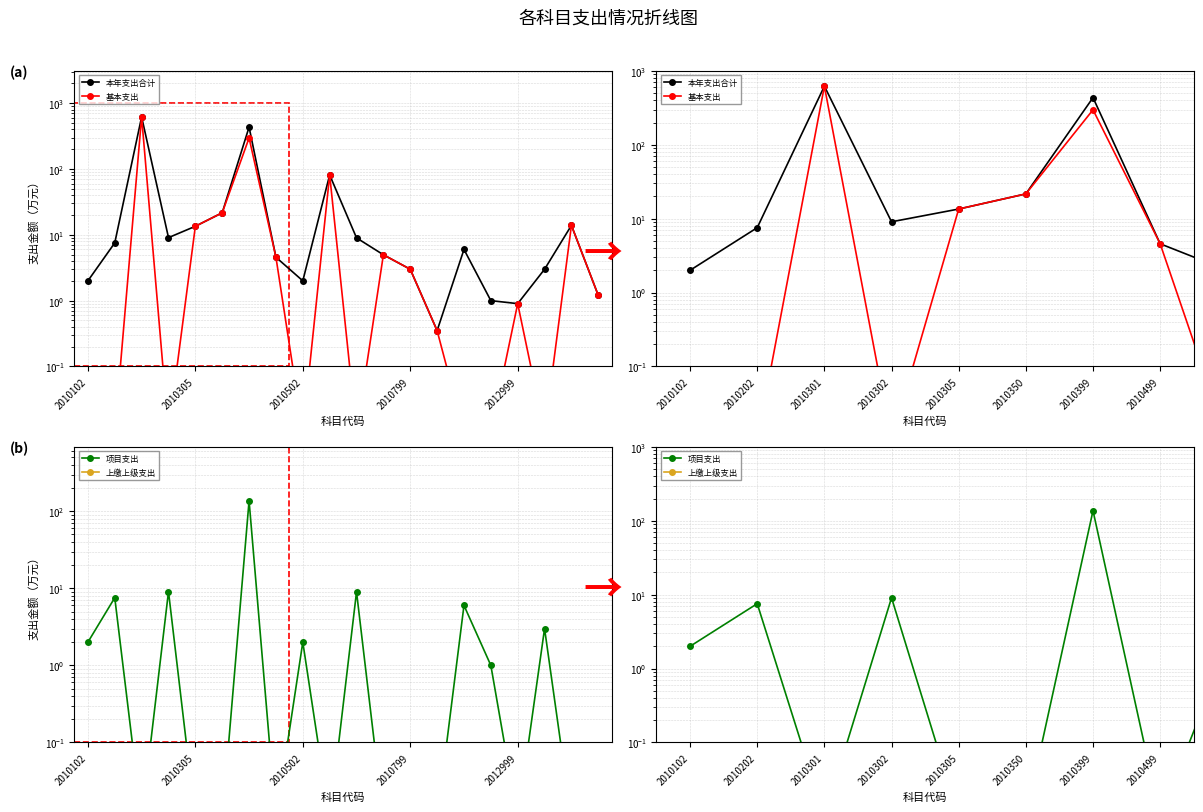

The 本年支出合计 series shows 2.0 at 8. True or false?

True